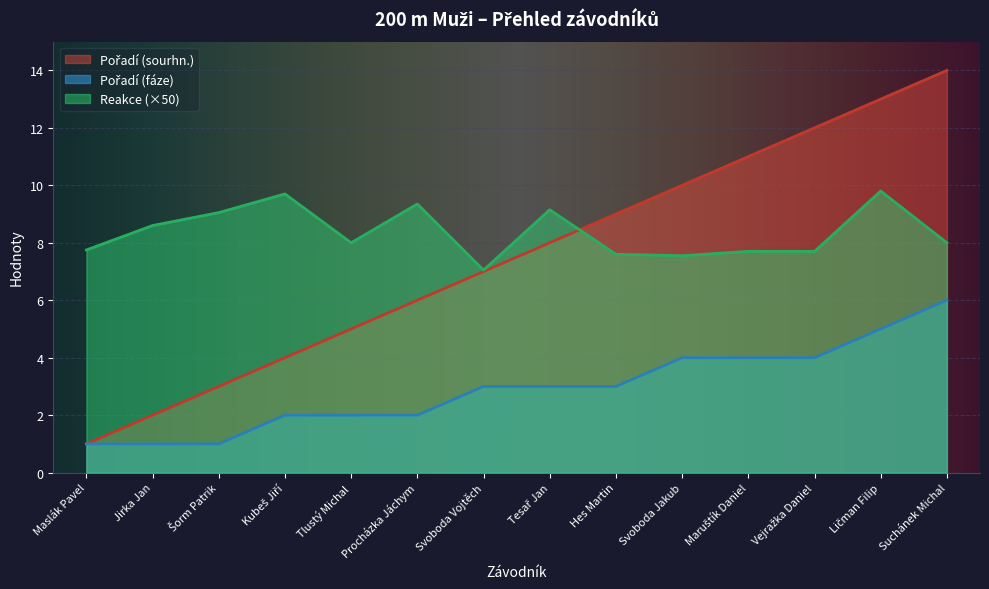

Which series has the widest spread of values?

Pořadí (sourhn.)